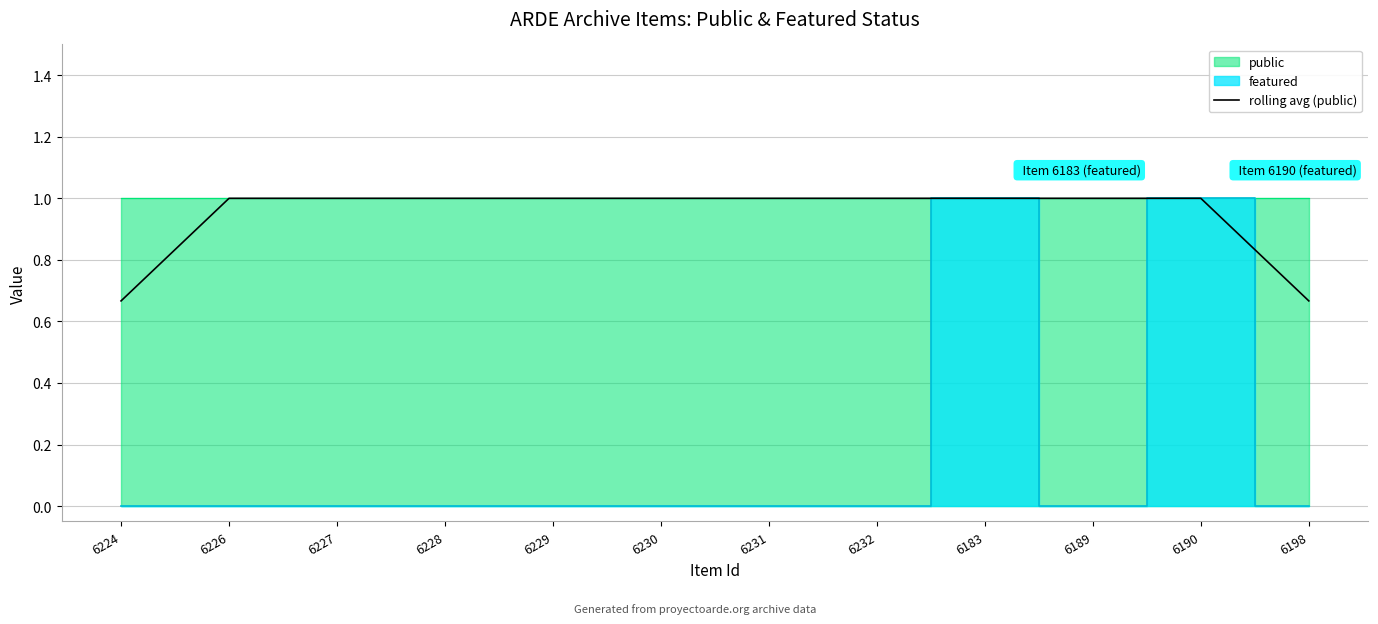

True or false: the data has more than 1 interior local peaks.

False